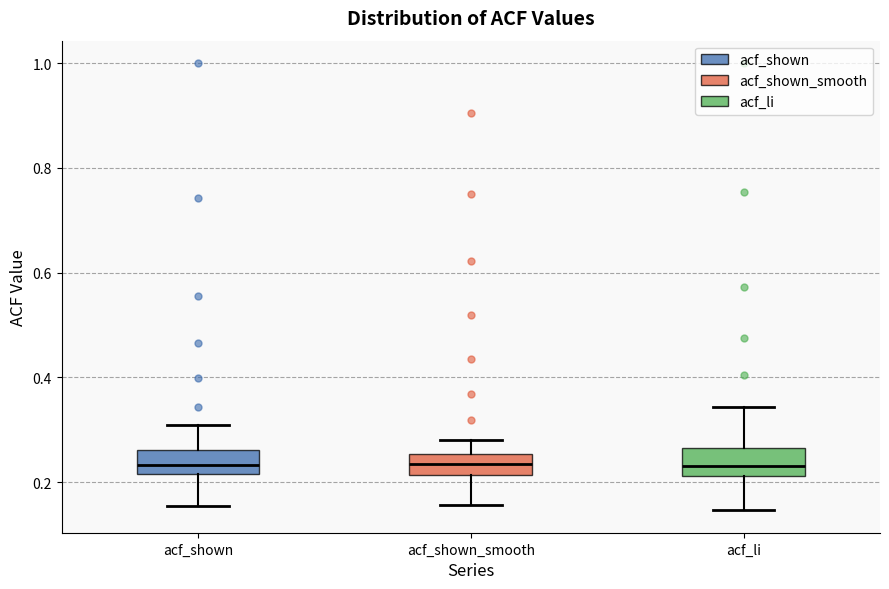

Reading left to right, read every box against the y-axis: the position of its median line, the range the box covers, and the ends of its whiskers. The values are not printed on the chart, so give them approximately, as read against the axis.

acf_shown: median 0.24, box 0.22 to 0.26, whiskers 0.16 to 0.30
acf_shown_smooth: median 0.24, box 0.22 to 0.26, whiskers 0.16 to 0.28
acf_li: median 0.24, box 0.22 to 0.26, whiskers 0.14 to 0.34